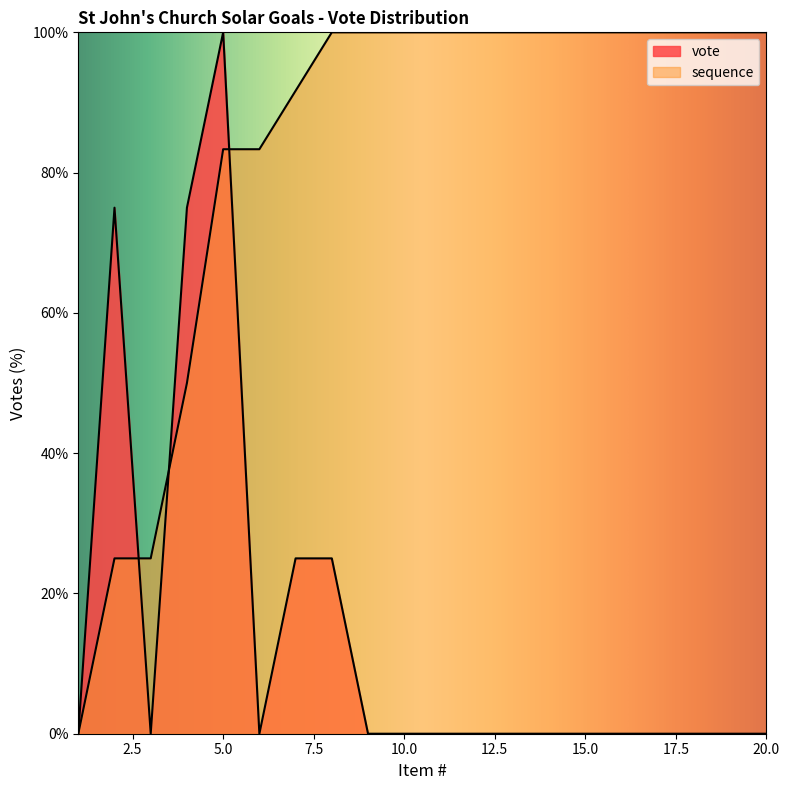

How many lines are shown in the chart?

2